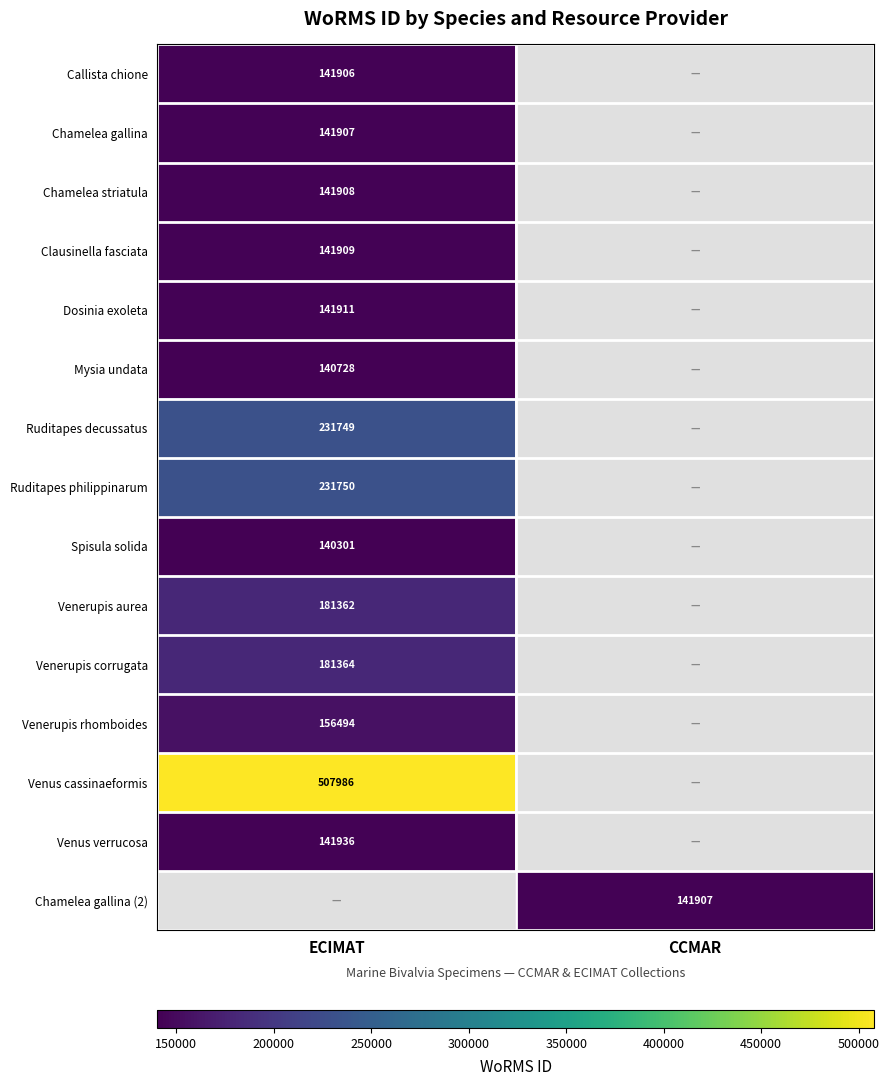

The value of Spisula solida at ECIMAT is 140301. True or false?

True